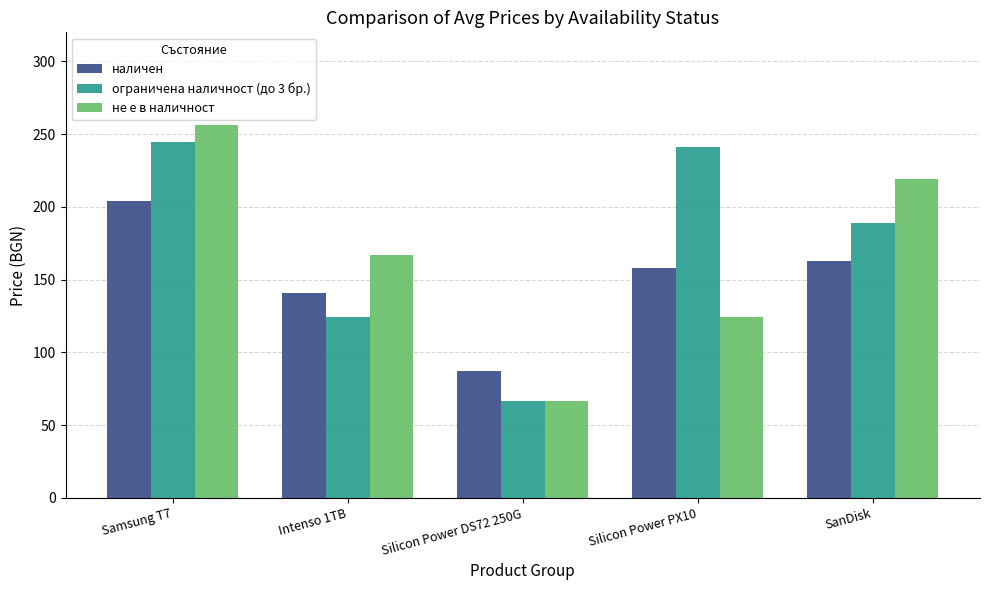

What is the difference between the наличен values at Intenso 1TB and Silicon Power PX10?

16.8